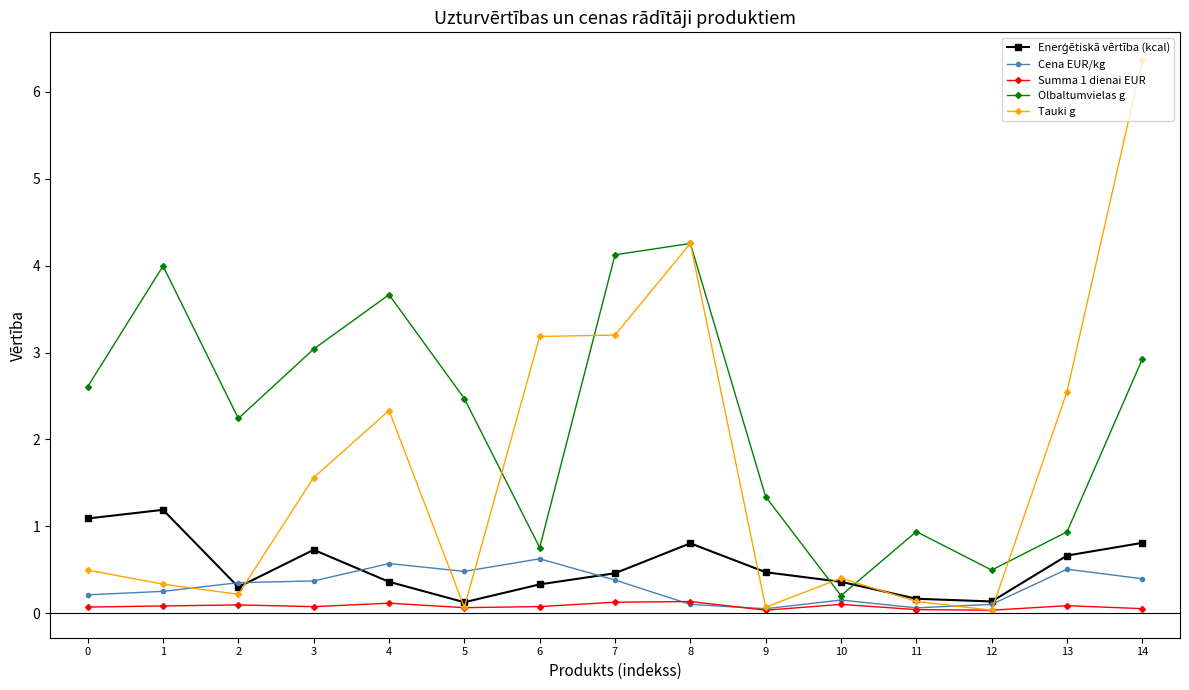

Which series has the widest spread of values?

Tauki g